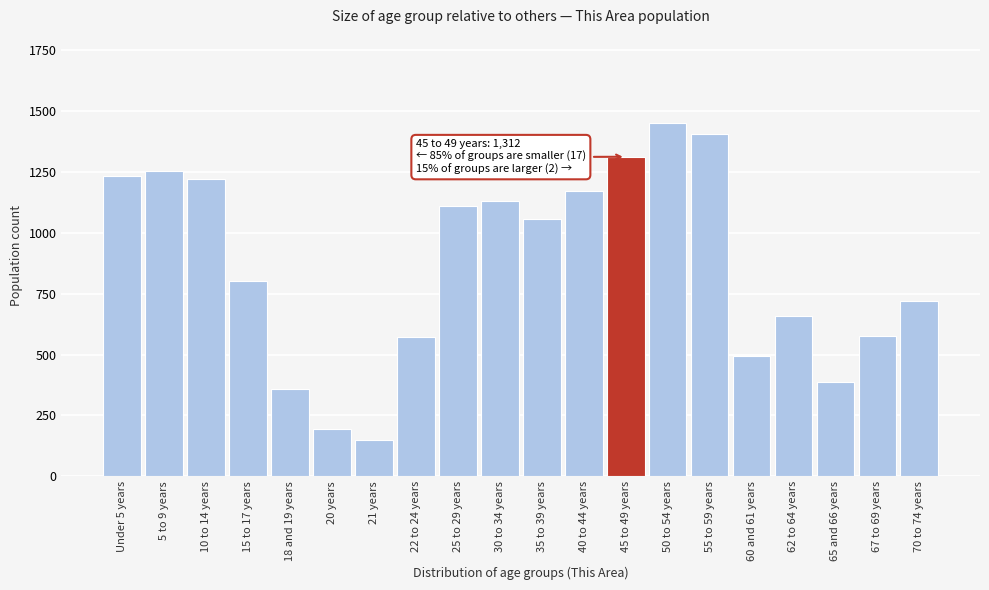

What is the approximate value at 10 to 14 years, to the nearest 100?

1200